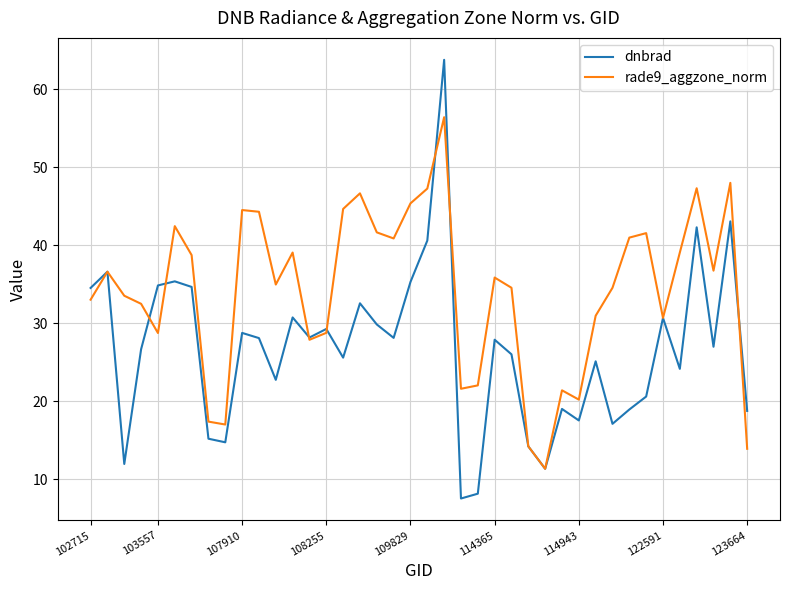

True or false: rade9_aggzone_norm has more than 2 points higher than both neighbors.

True